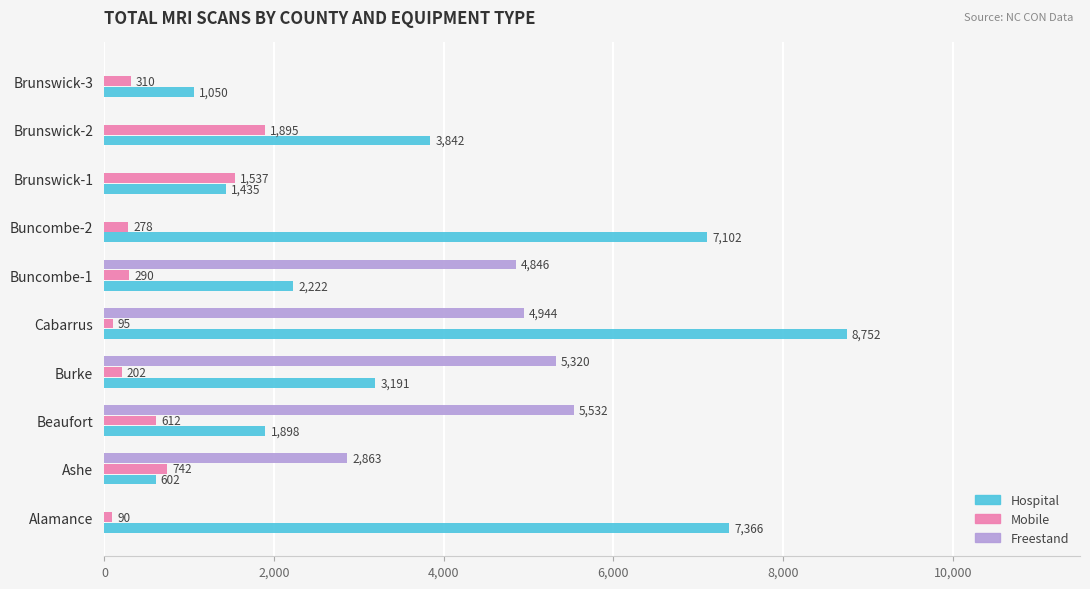

What is the maximum value shown in the chart?

8752